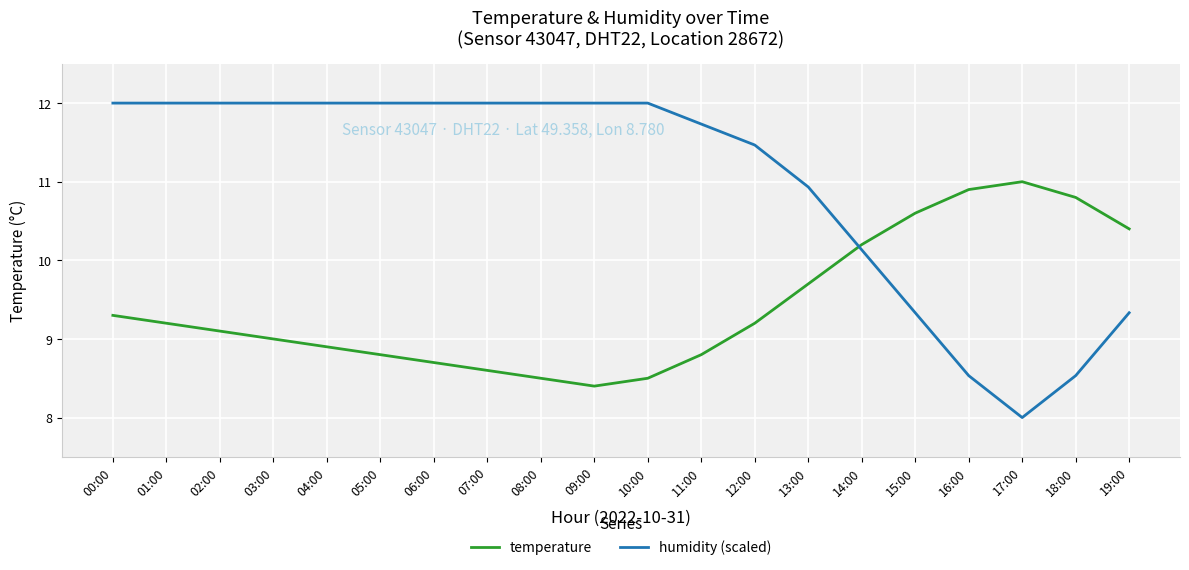

What value does the temperature series have at 07:00?

8.6